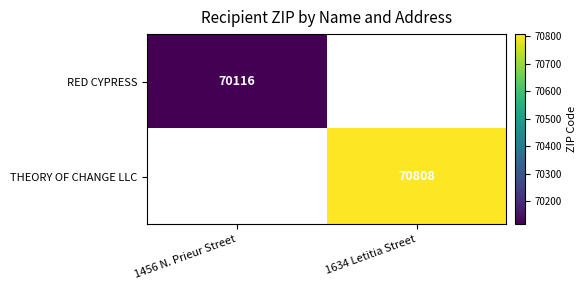

The THEORY OF CHANGE LLC series shows 70808 at 1634 Letitia Street. True or false?

True